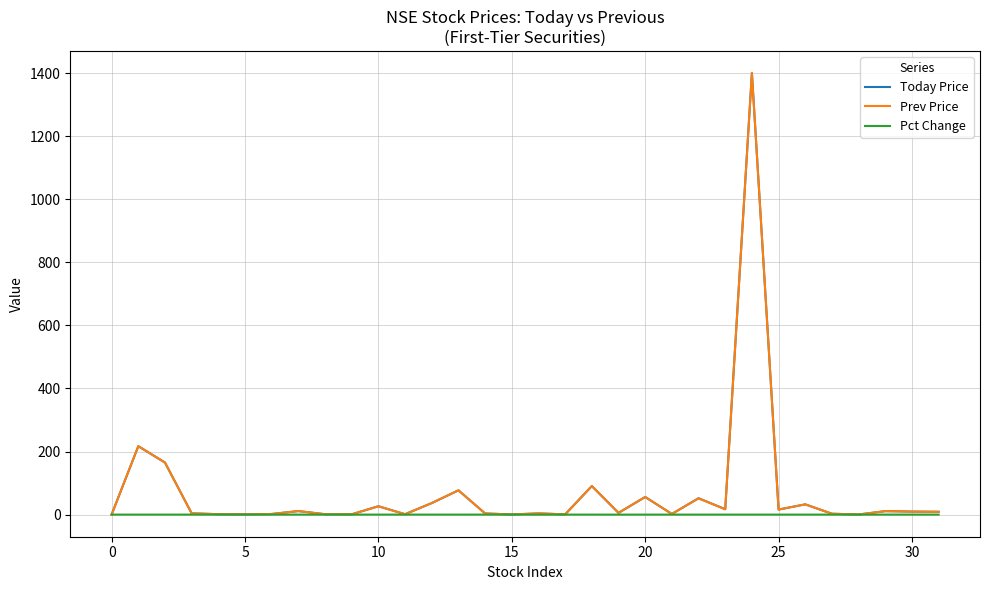

What is the maximum value shown in the chart?

1400.0